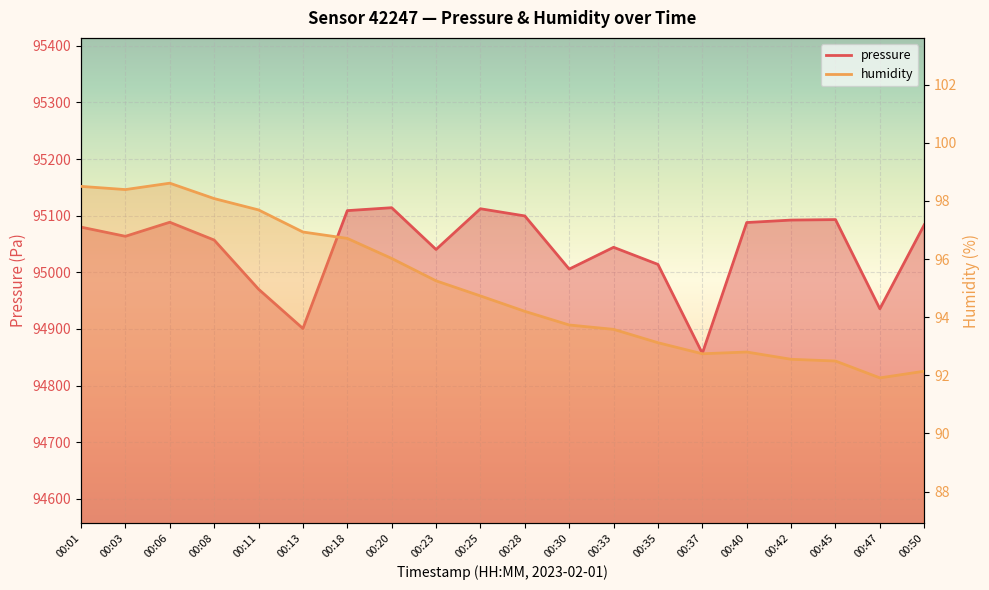

How many lines are shown in the chart?

2